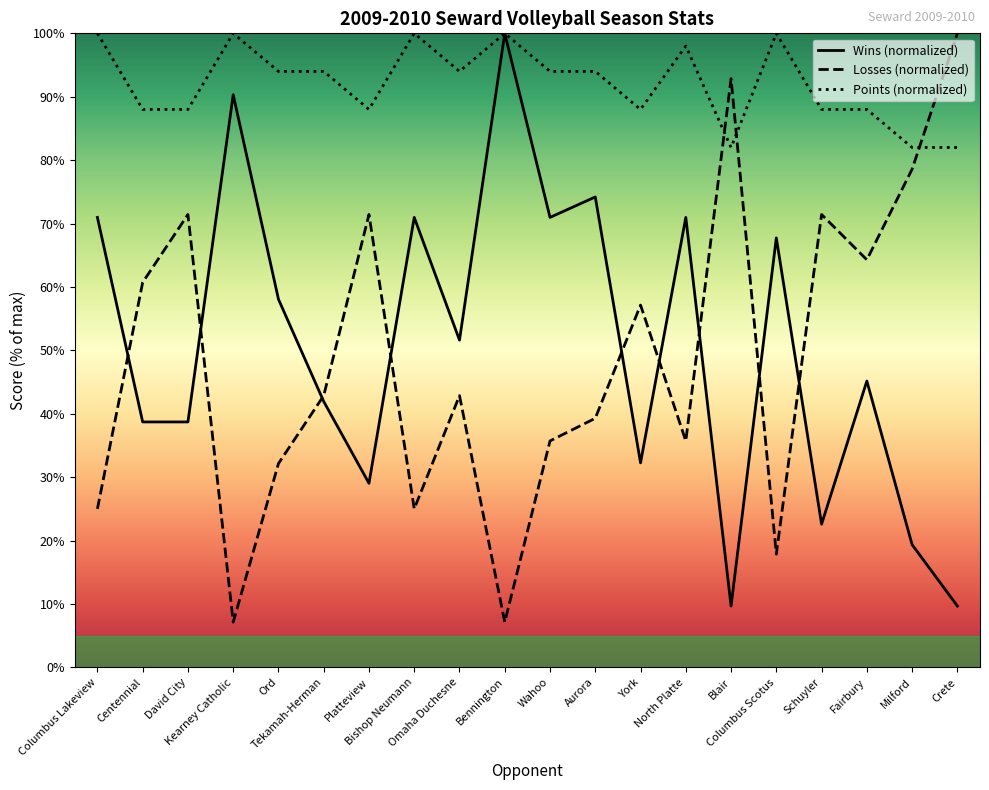

What is the maximum value shown in the chart?

100.0